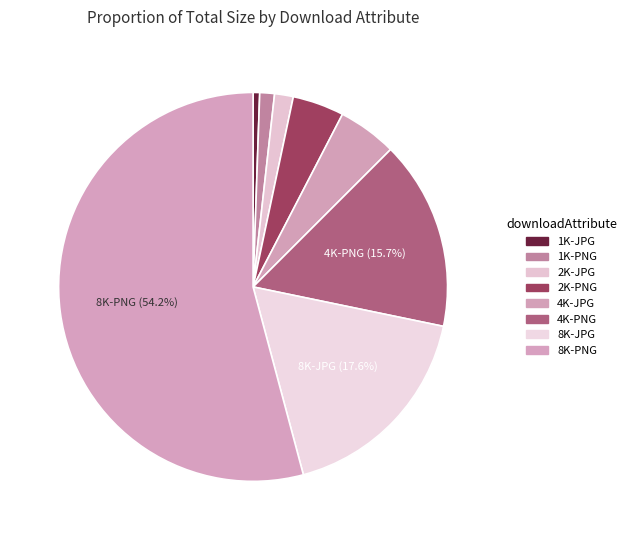

Does 8K-PNG account for over 50% of the chart?

Yes